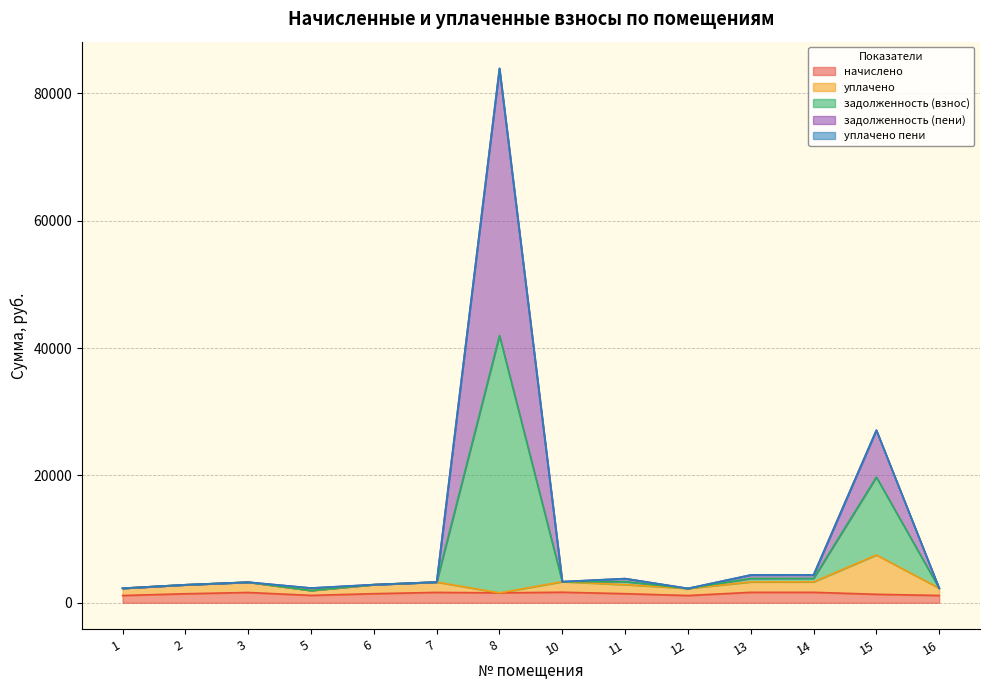

What is the approximate value of уплачено at 11?

2844.8